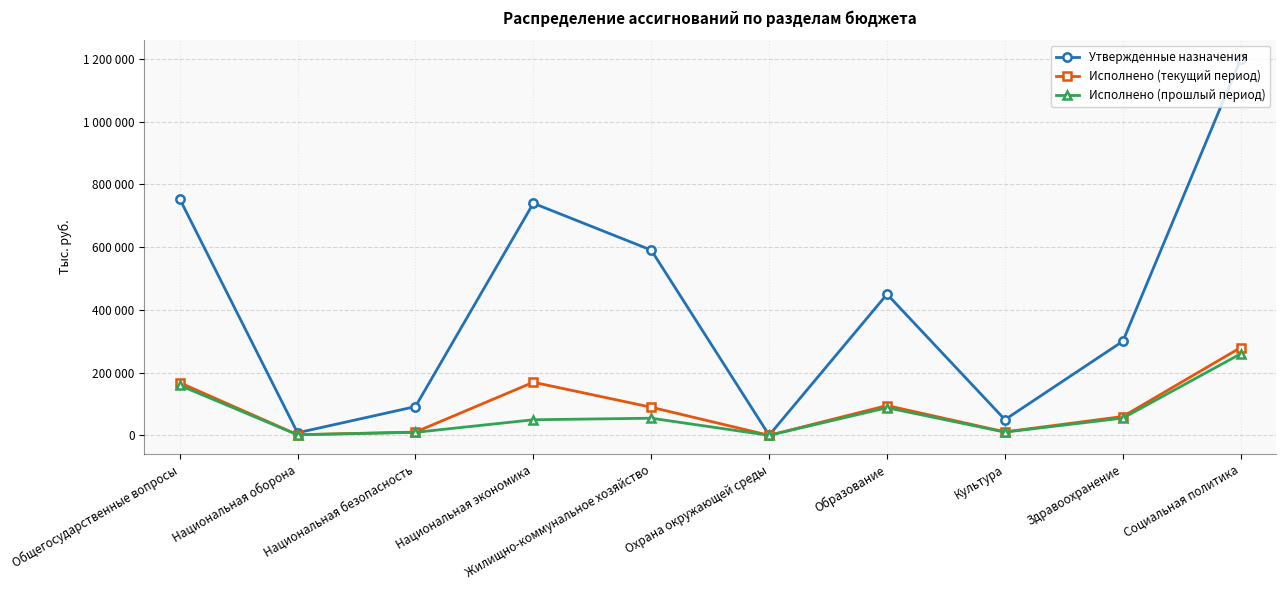

Which series has the largest total across all categories?

Утвержденные назначения